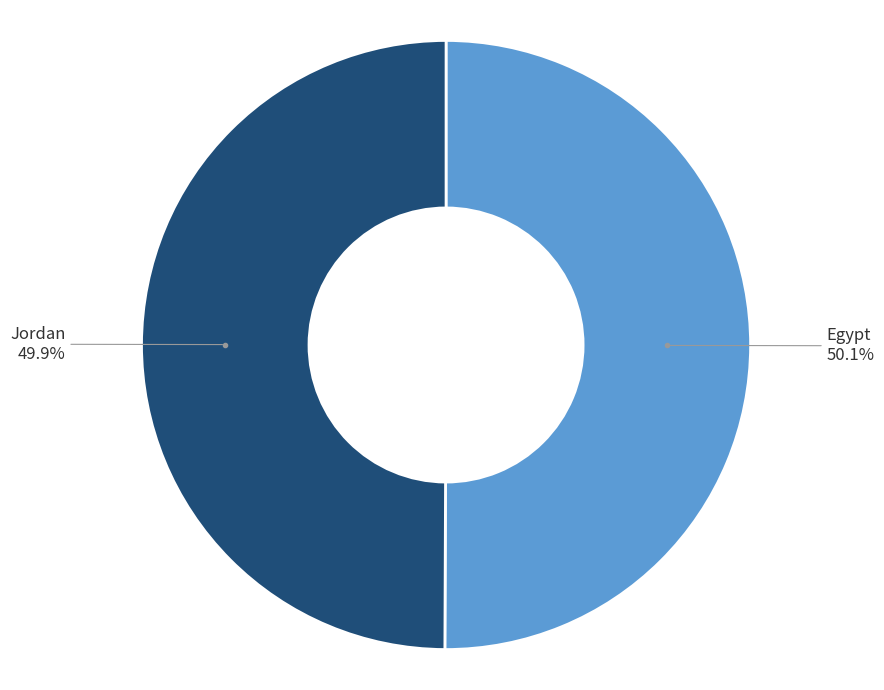

Does any single category account for the majority?

Yes